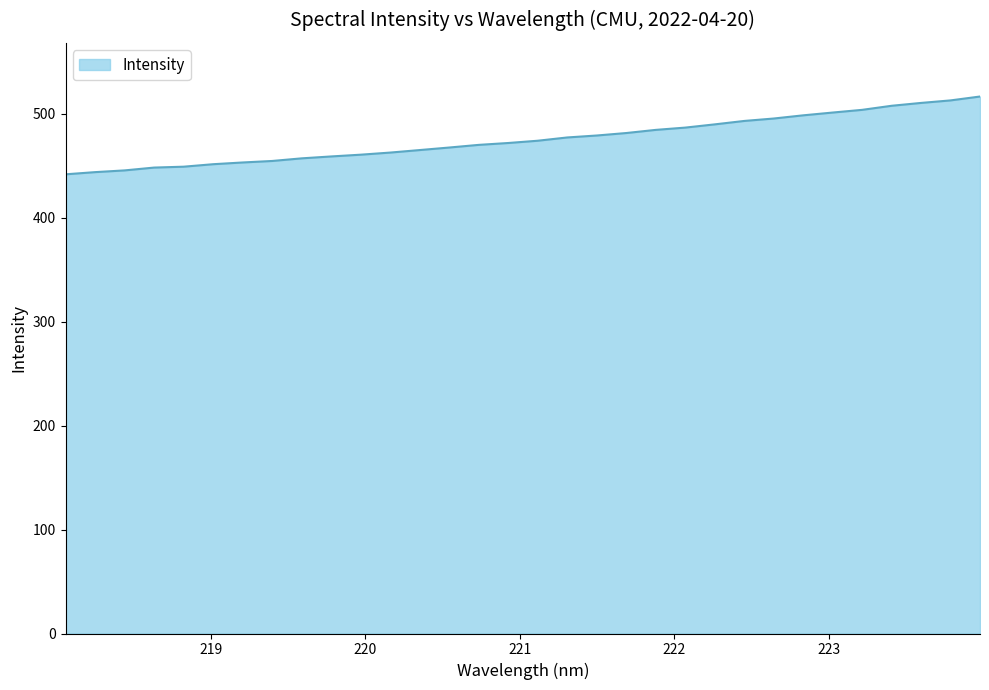

What is the difference between the maximum and minimum values?

74.8